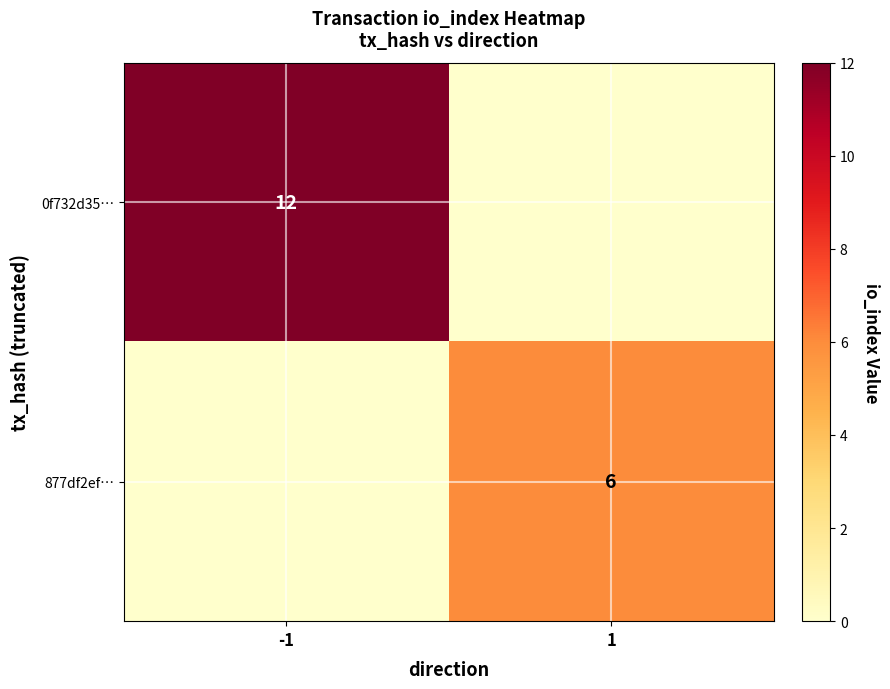

Is it true that 877df2ef… equals 6 at 1?

True